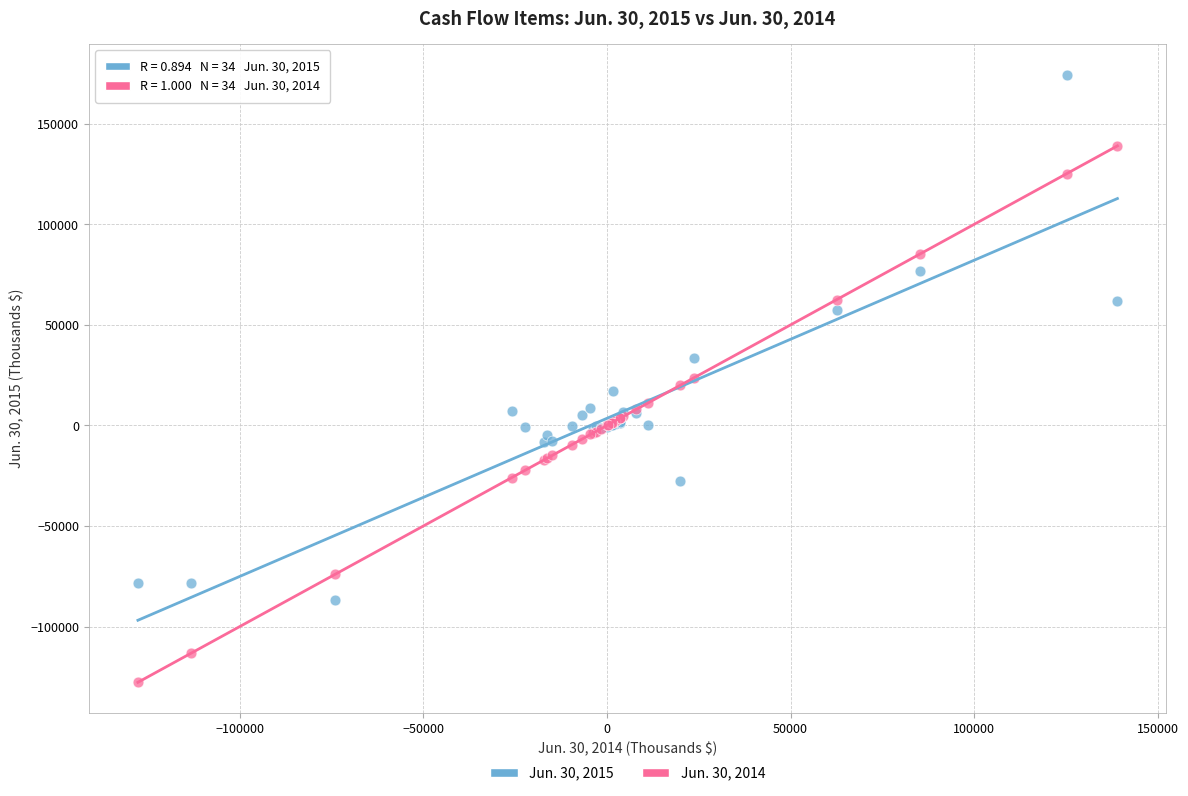

Which series contains the lowest Y value?

Jun. 30, 2014